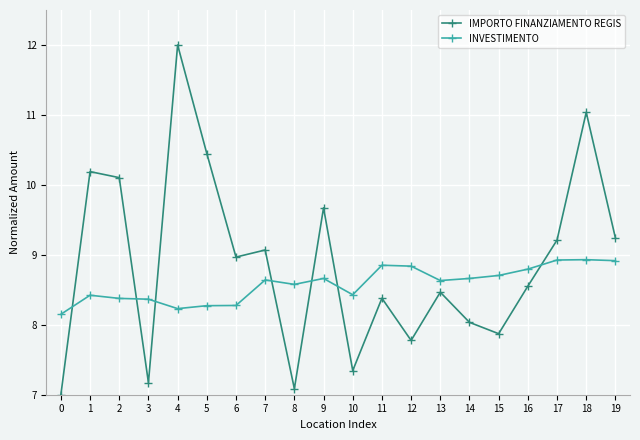

How many interior local peaks does the IMPORTO FINANZIAMENTO REGIS series have?

7